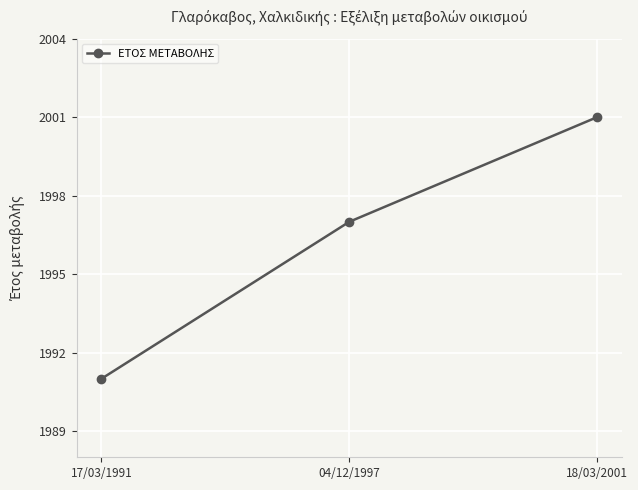

The value at 17/03/1991 is 3490. True or false?

False